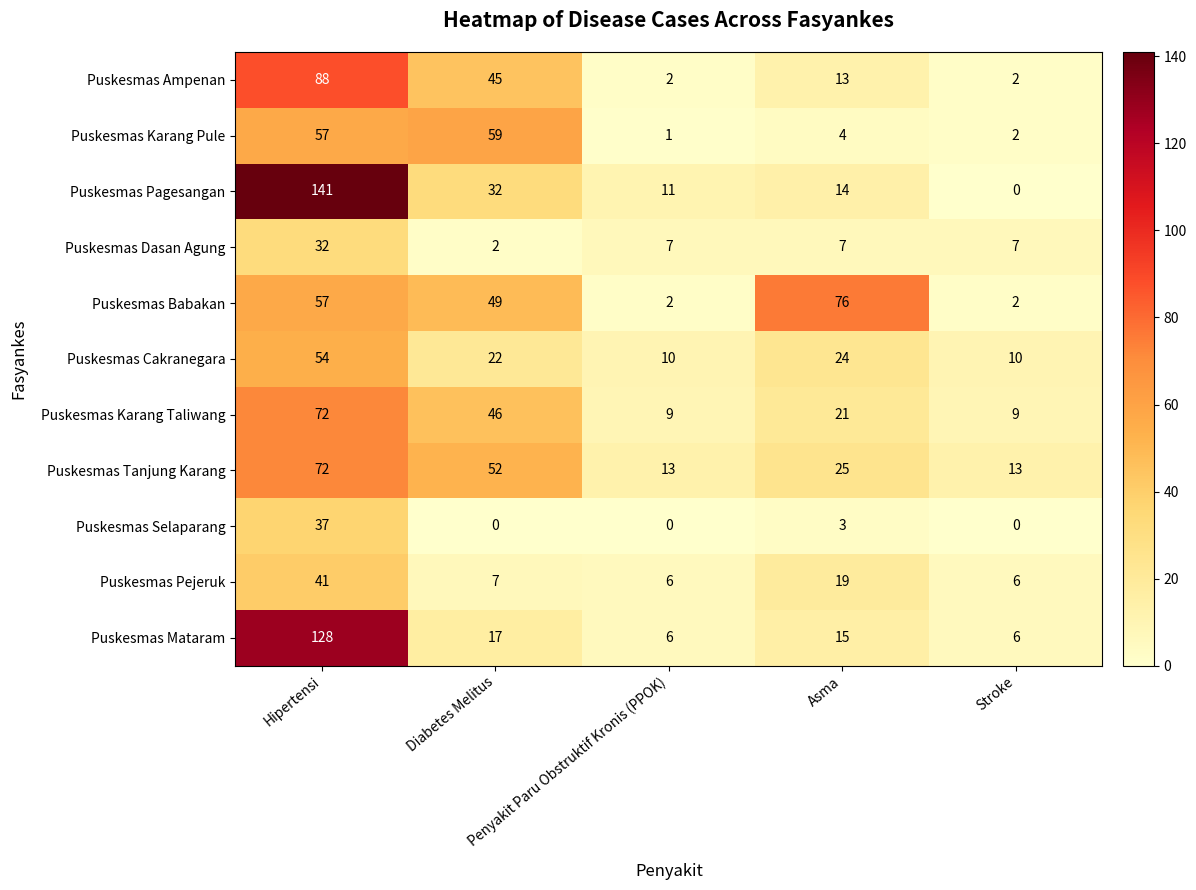

What is the sum of all Puskesmas Pagesangan values?

198